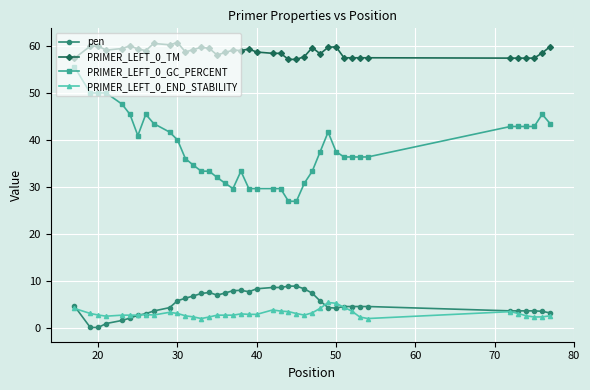

True or false: PRIMER_LEFT_0_END_STABILITY has more than 0 points higher than both neighbors.

True